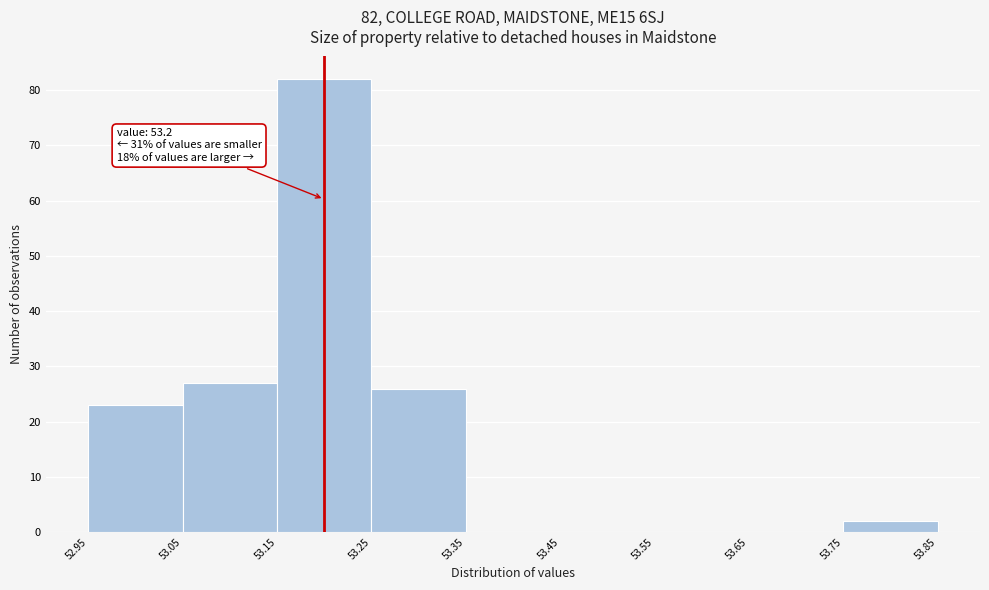

Over which range of the x-axis is the bar tallest?

53.15 to 53.25